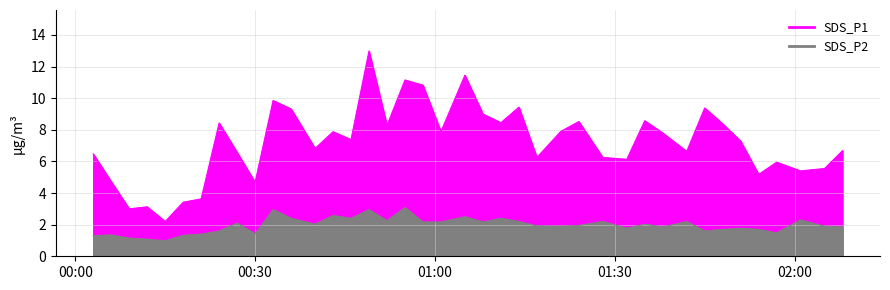

Rank the series by their maximum value, from lowest to highest.

SDS_P2, SDS_P1